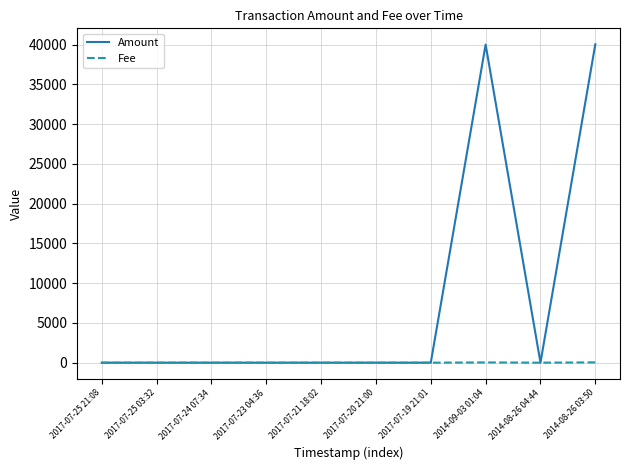

What position from the right is 2017-07-20 21:00?

5